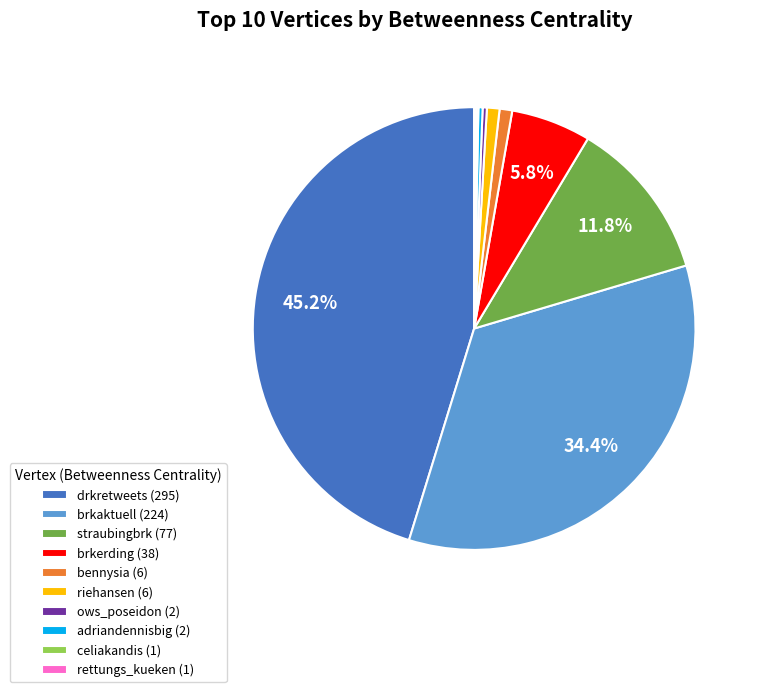

Do ows_poseidon (2) and riehansen (6) together represent more than half of the pie?

No